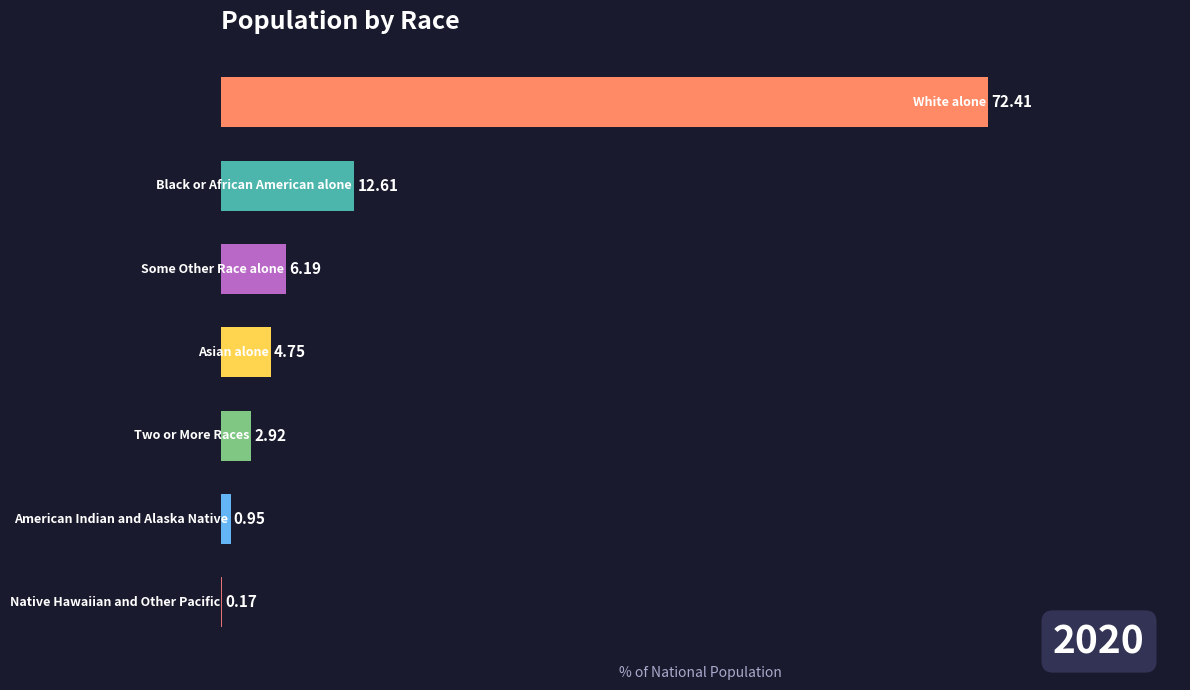

What is the difference between the maximum and minimum values?

72.2